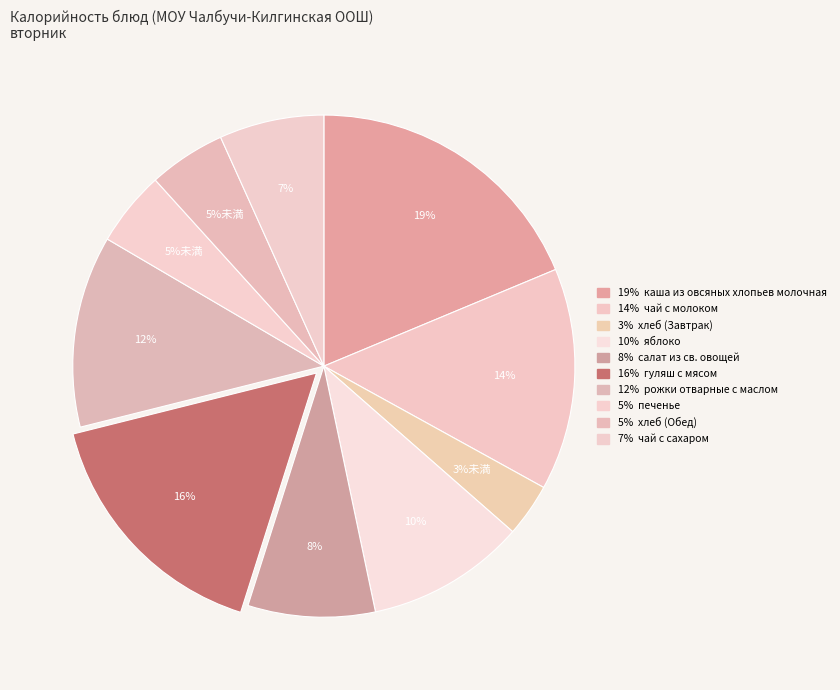

How many segments does this pie chart have?

10